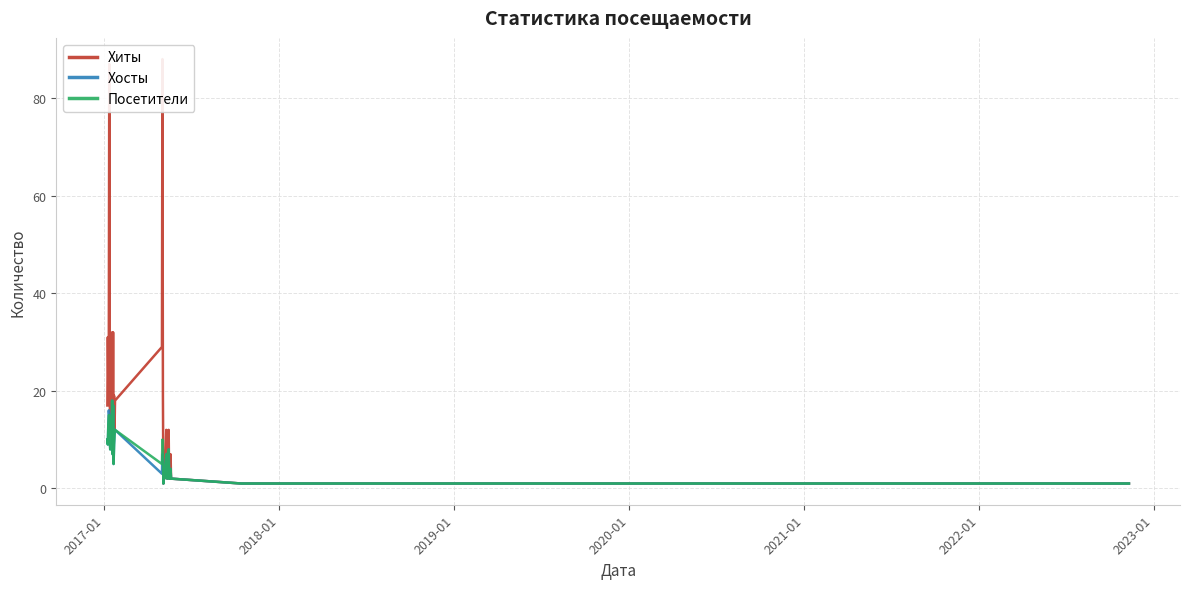

What is the lowest value of the Хиты series?

1